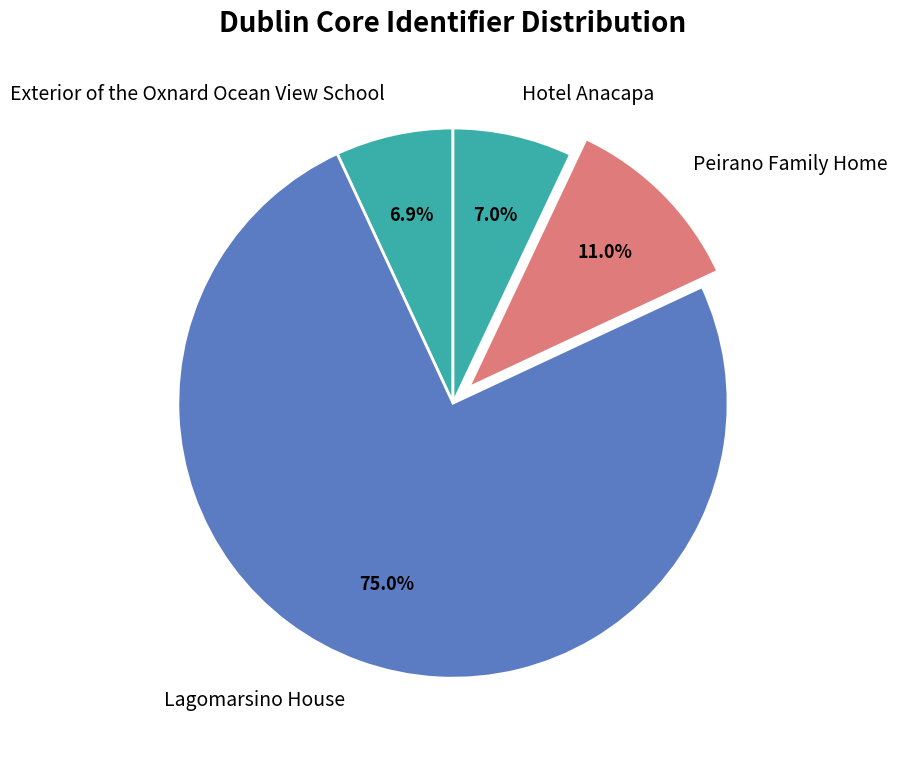

Which category has the biggest portion of the pie?

Lagomarsino House